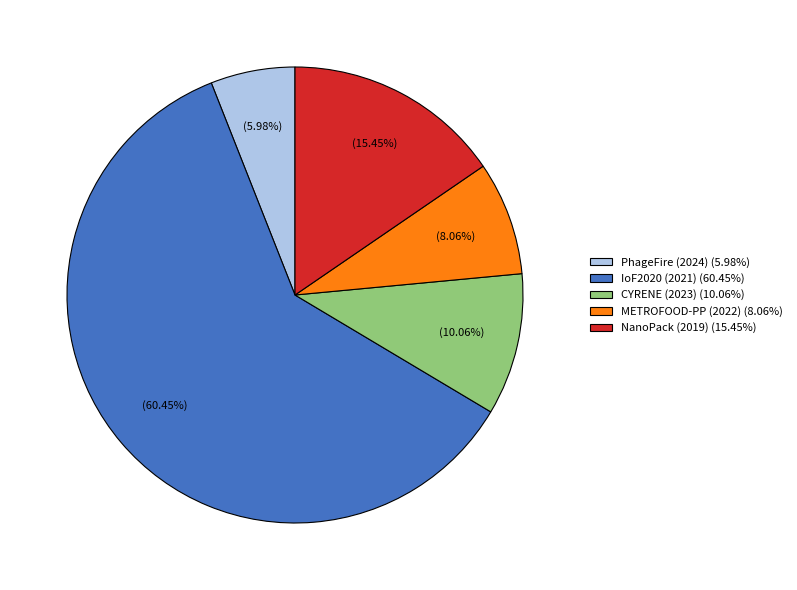

Which category has the biggest portion of the pie?

IoF2020 (2021)